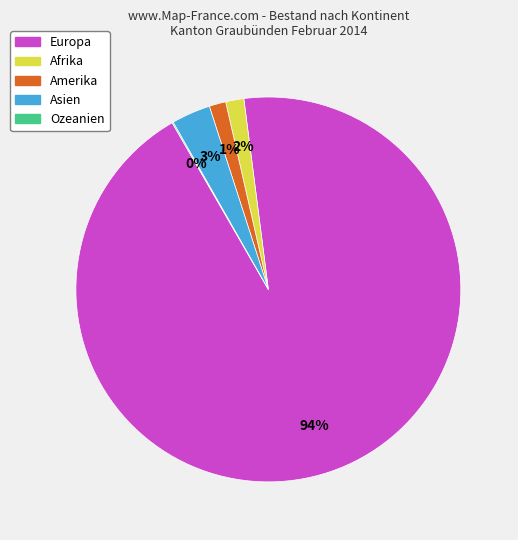

The Europa slice represents 94% of the pie. True or false?

True